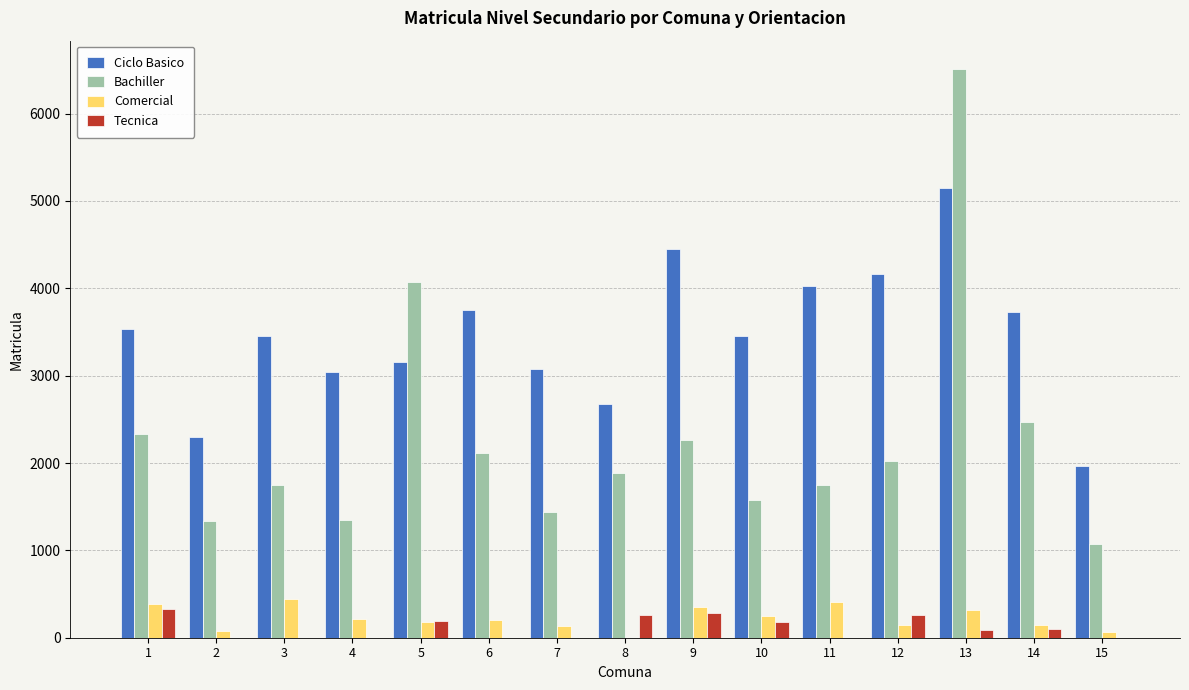

At which category is the sum across all series the highest?

13